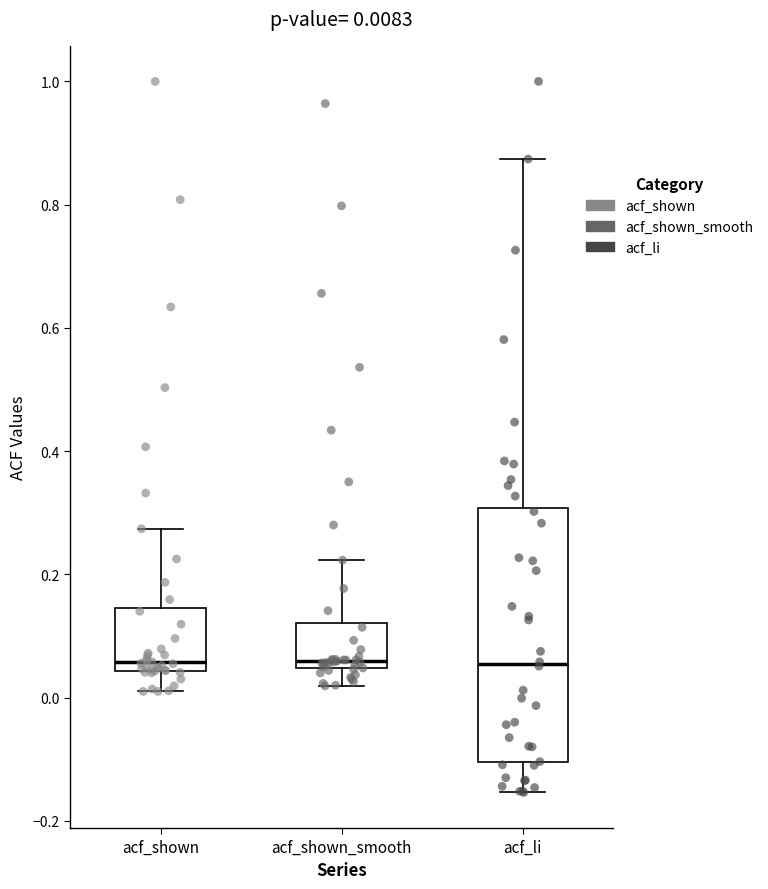

Comparing the boxes themselves (not the whiskers), which one is the tallest?

acf_li